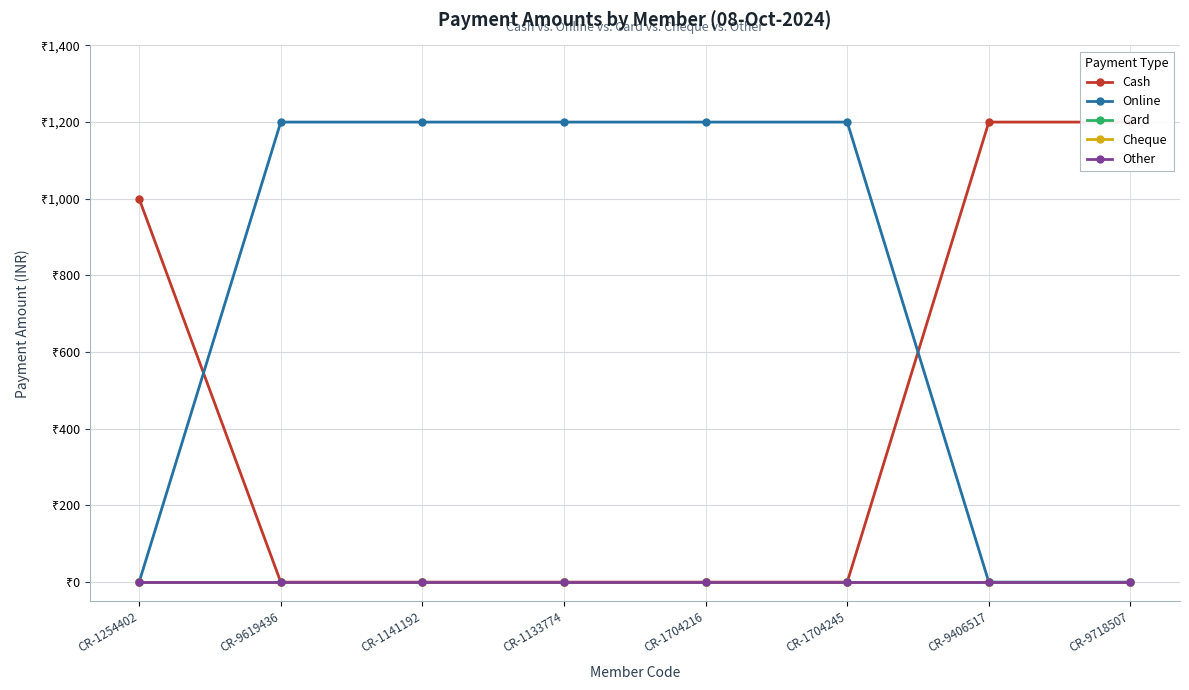

Which series changed the most between CR-1254402 and CR-9619436?

Online